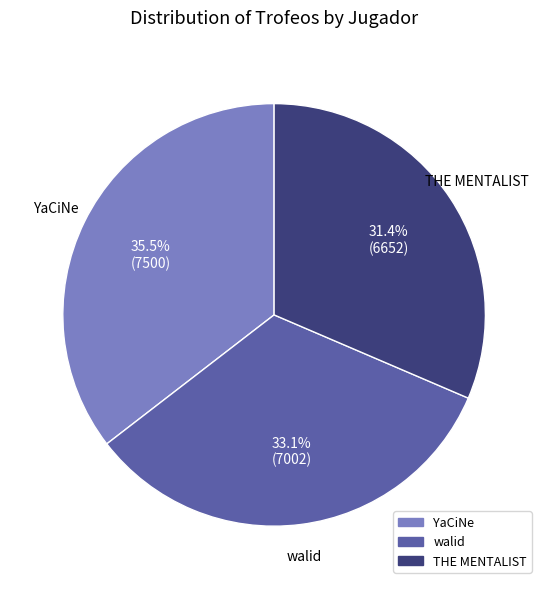

True or false: walid accounts for 33% of the total.

True